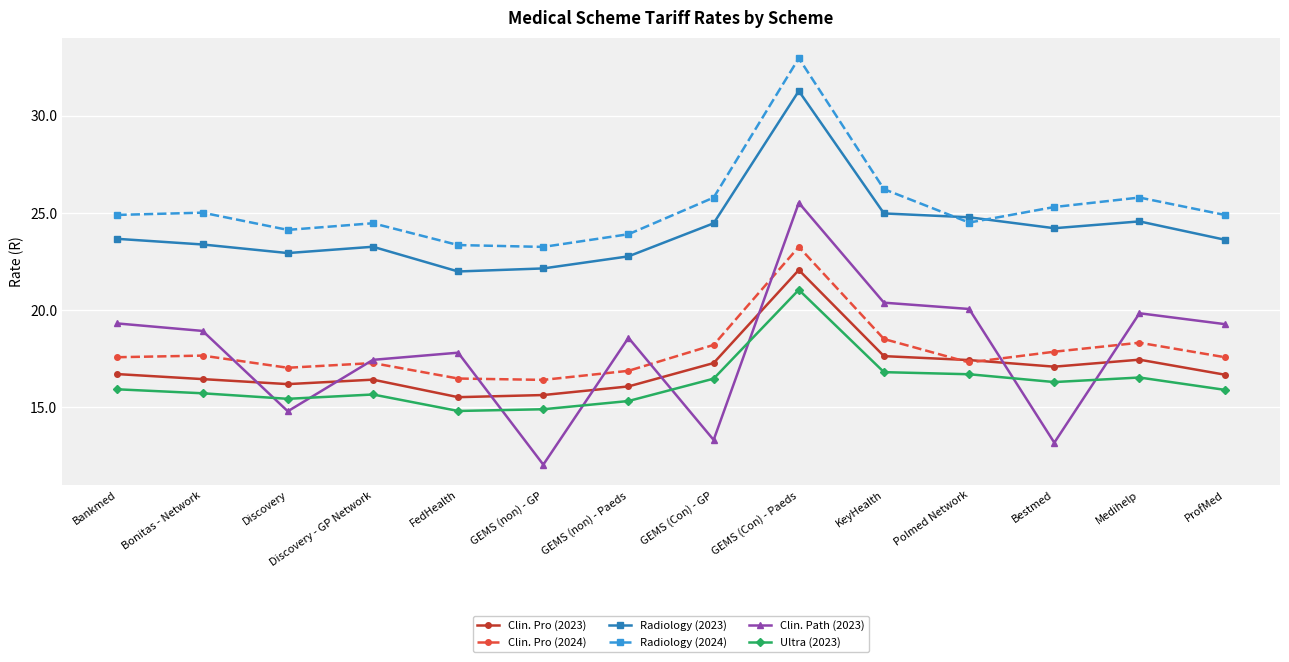

What are all the series names shown in the legend?

Clin. Pro (2023), Clin. Pro (2024), Radiology (2023), Radiology (2024), Clin. Path (2023), Ultra (2023)